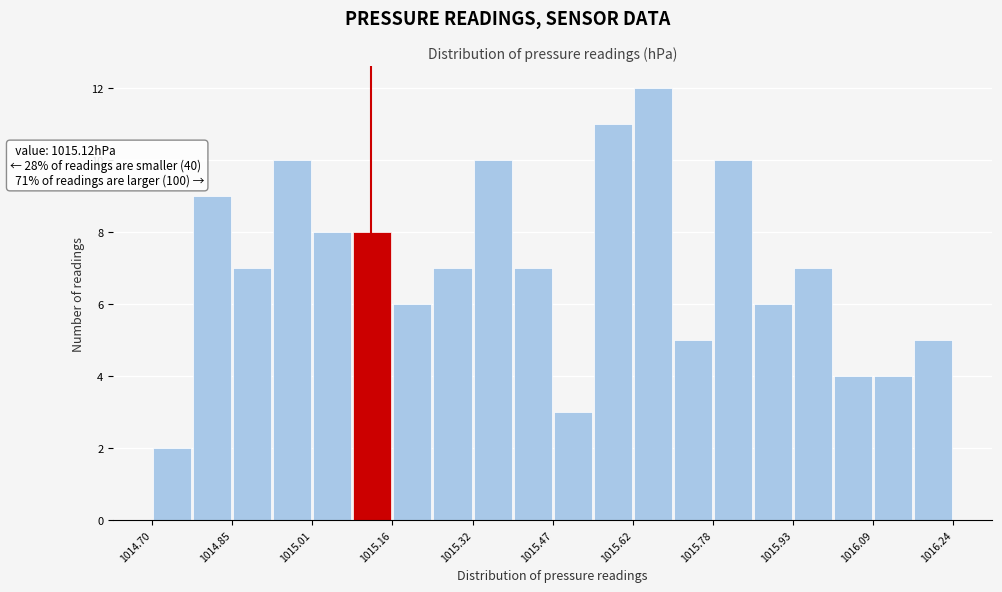

Read against the x-axis, roughly where is the centre of the tallest bar?

1015.66